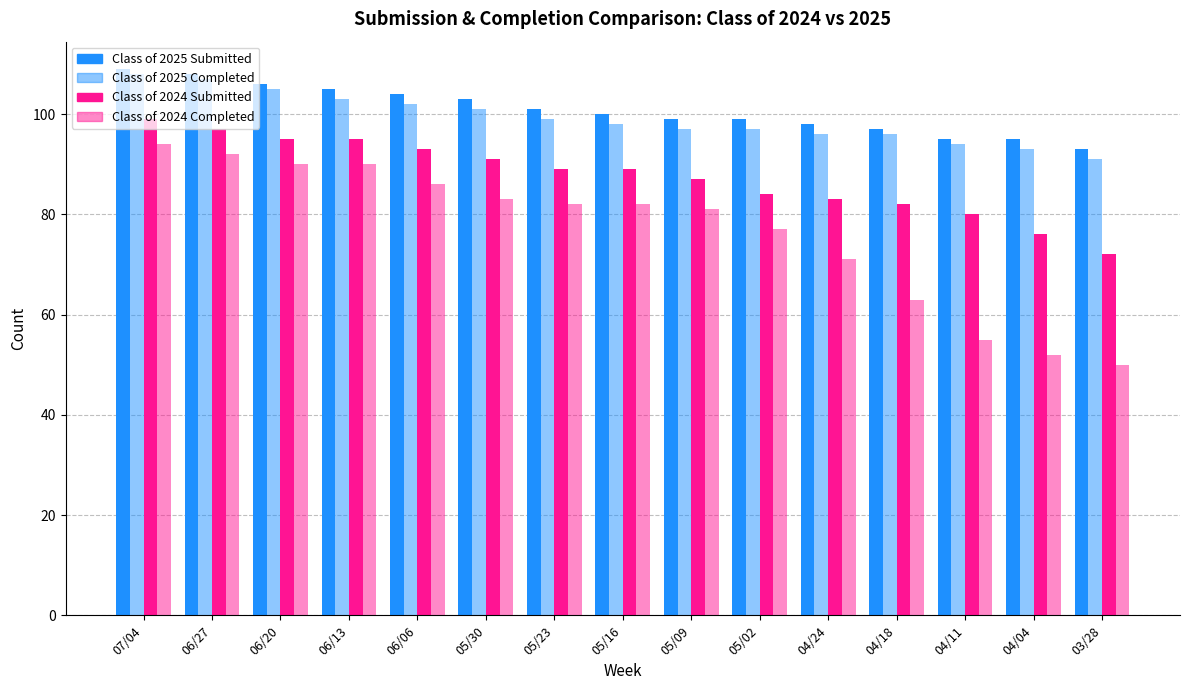

How many groups of bars are there?

15